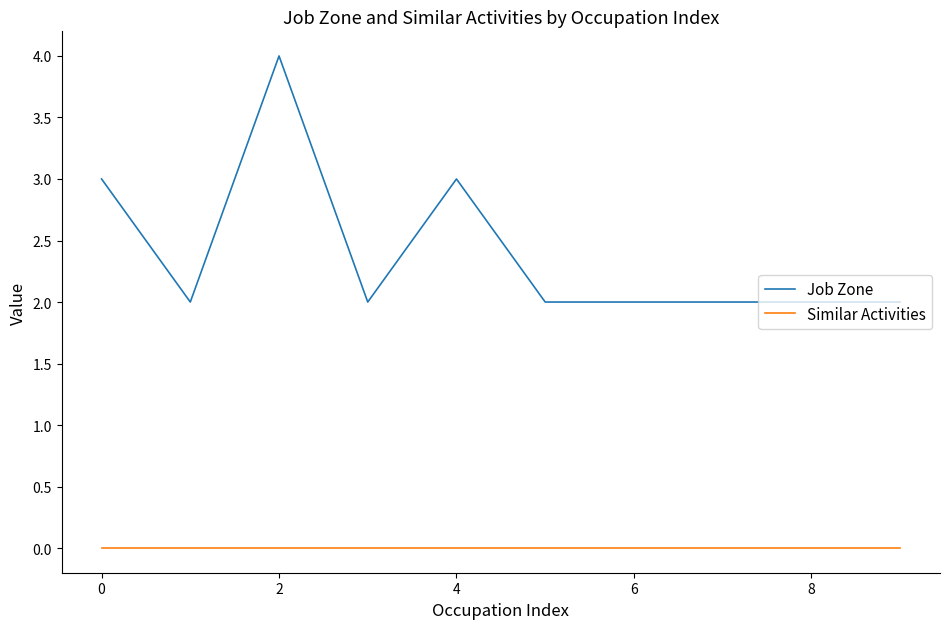

What is the maximum value shown in the chart?

4